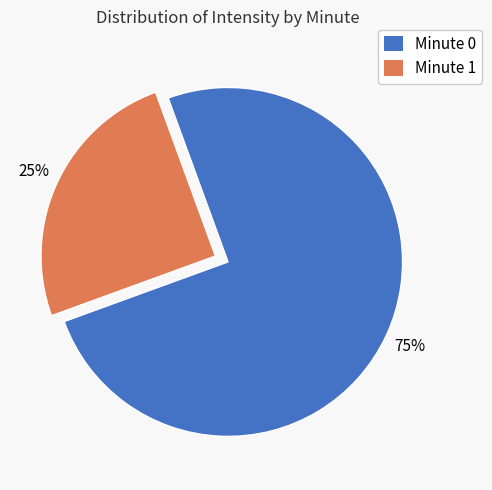

Does any single category account for the majority?

Yes